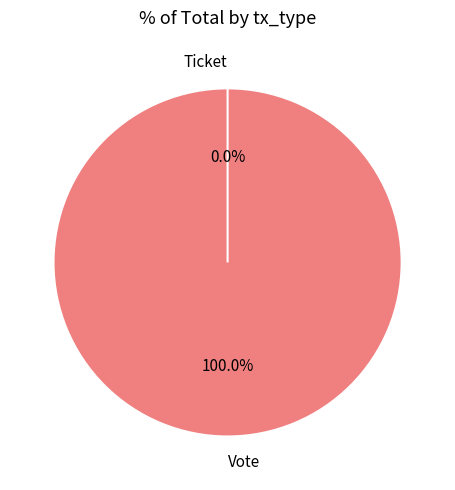

To the nearest percent, what is the difference between the Vote and Ticket slice percentages?

100%